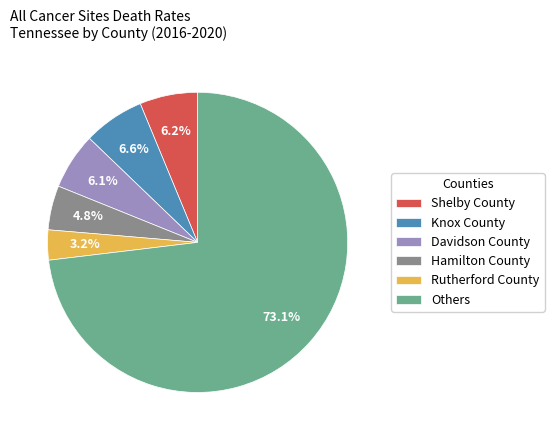

How many slices are in this pie chart?

6